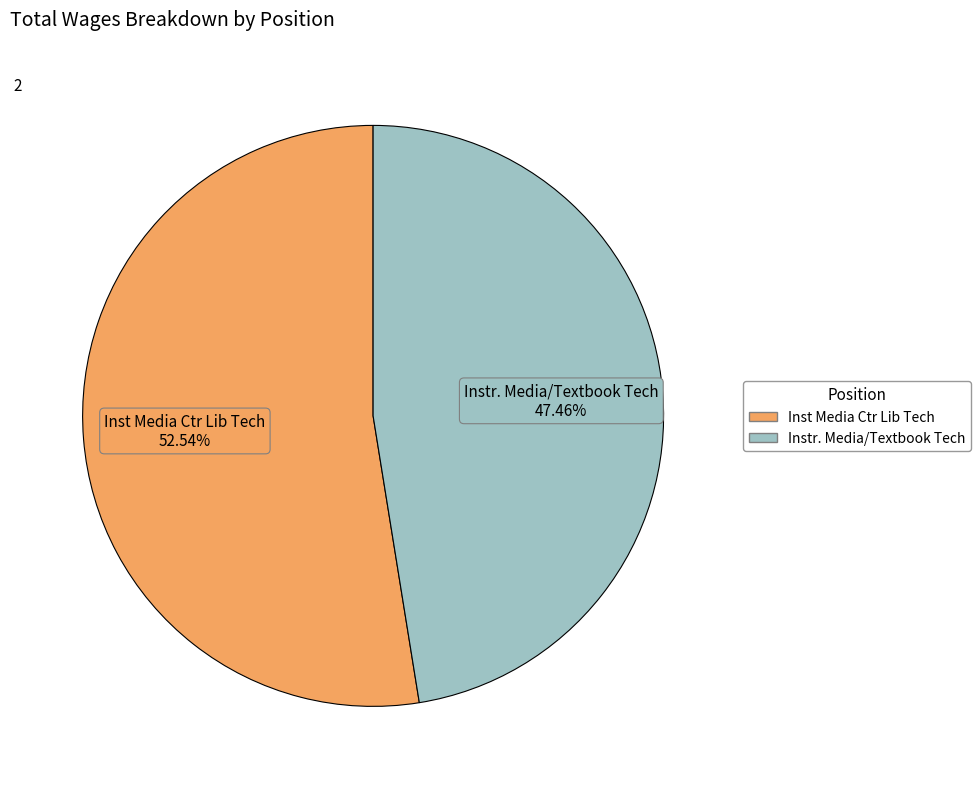

Does any single category account for the majority?

Yes